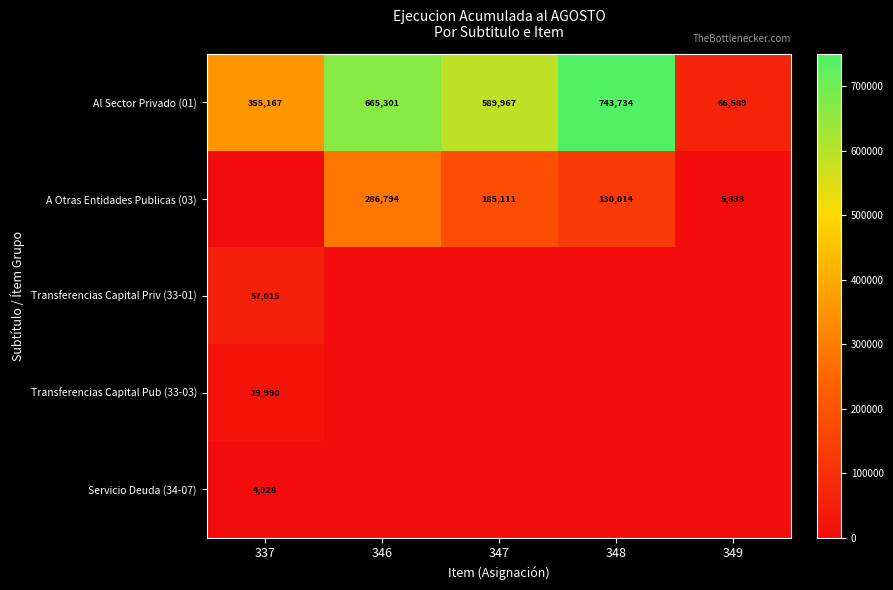

How many Al Sector Privado (01) values are between 355167 and 665301?

3